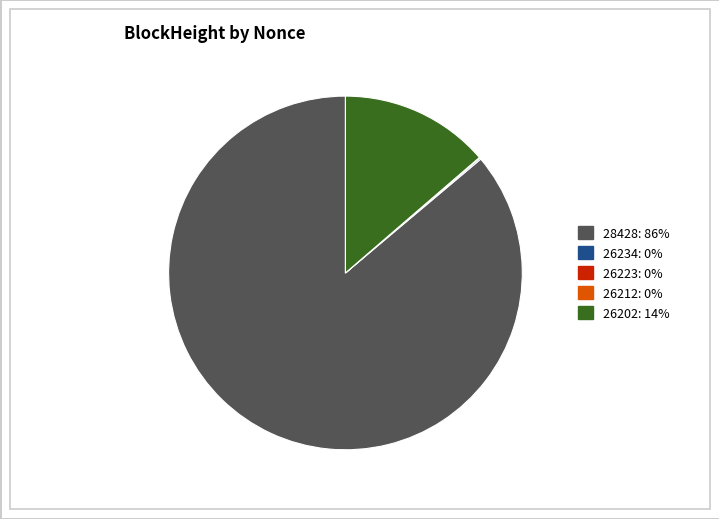

Does any single category account for the majority?

Yes